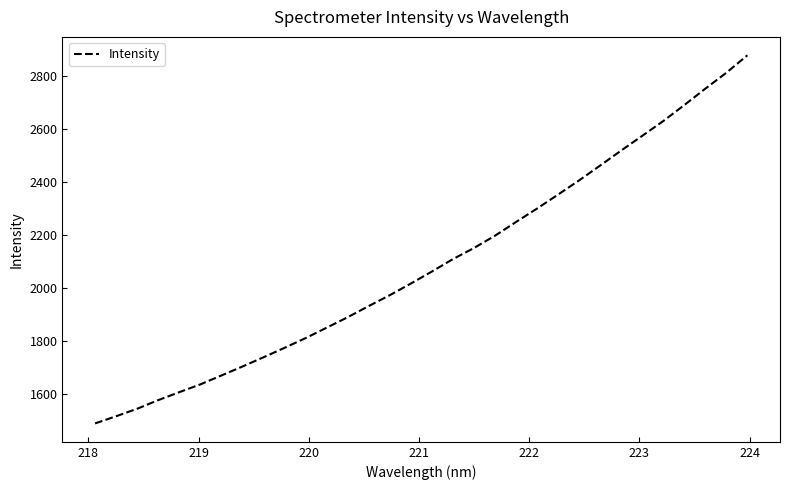

What is the difference between the maximum and minimum values?

1388.3